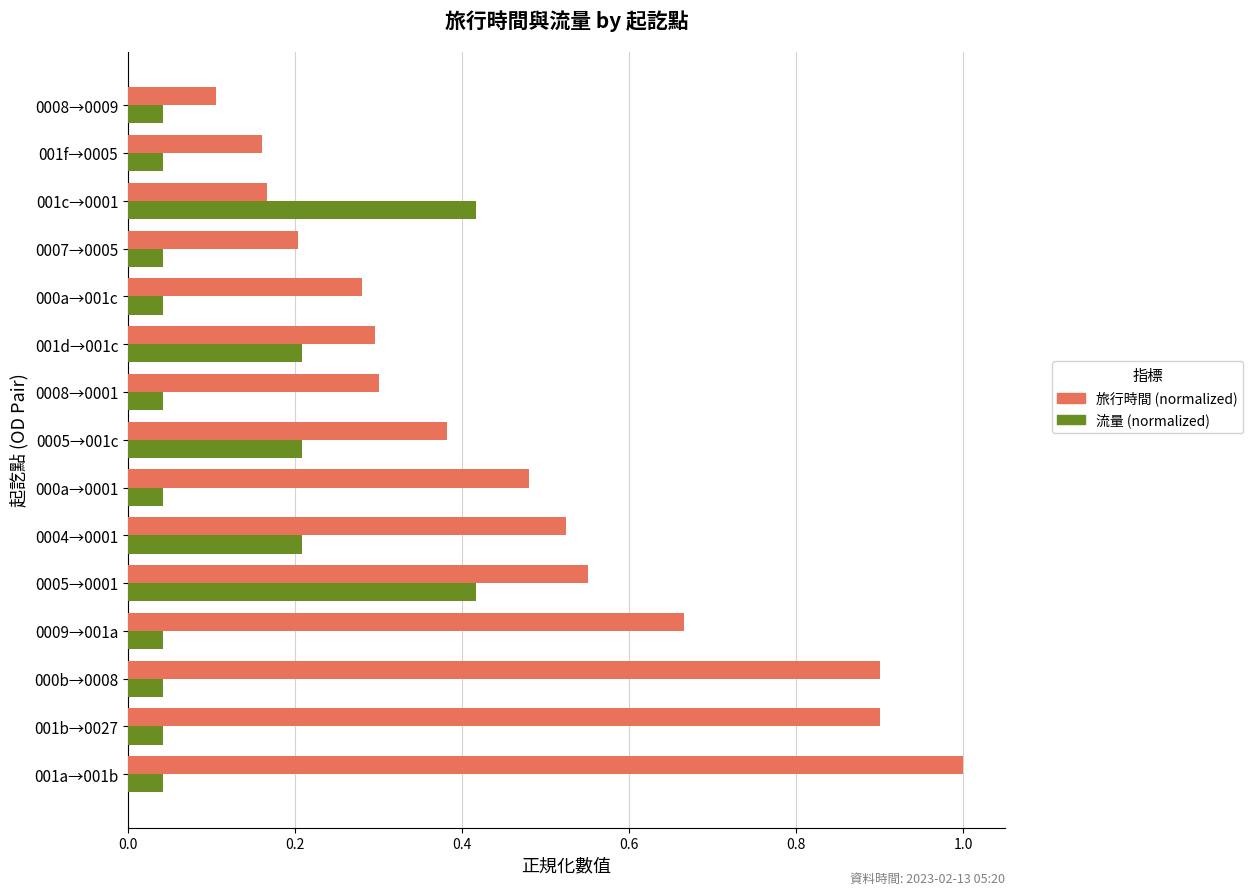

Which series has the largest range (max minus min)?

旅行時間 (normalized)